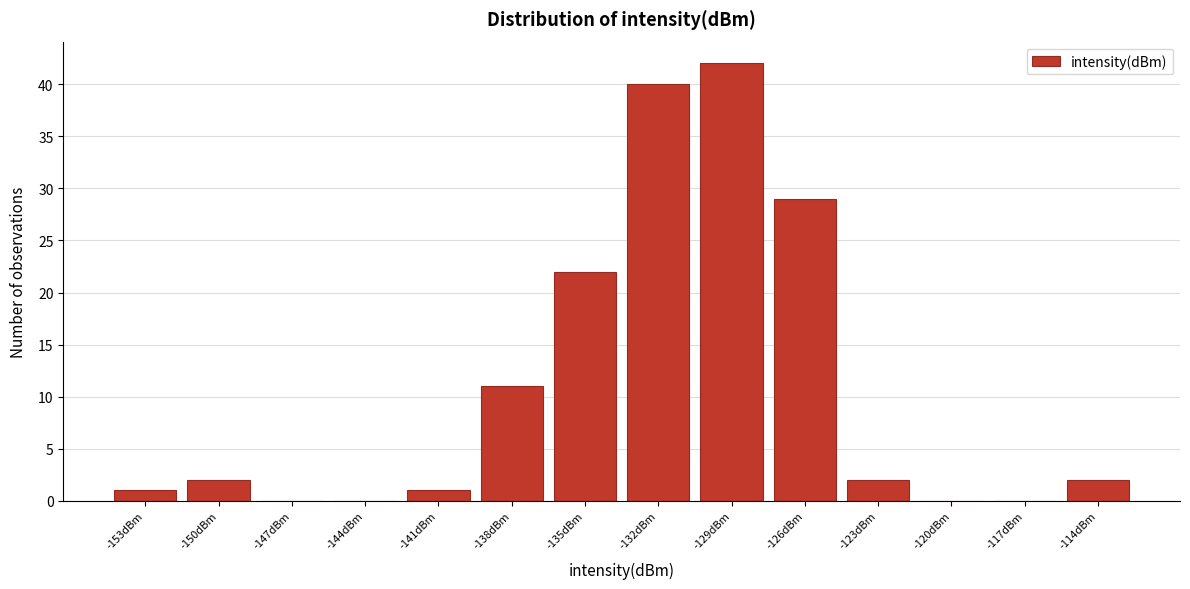

Reading left to right, list all the values displayed in this chart.

-153dBm=1	-150dBm=2	-147dBm=0	-144dBm=0	-141dBm=1	-138dBm=11	-135dBm=22	-132dBm=40	-129dBm=42	-126dBm=29	-123dBm=2	-120dBm=0	-117dBm=0	-114dBm=2